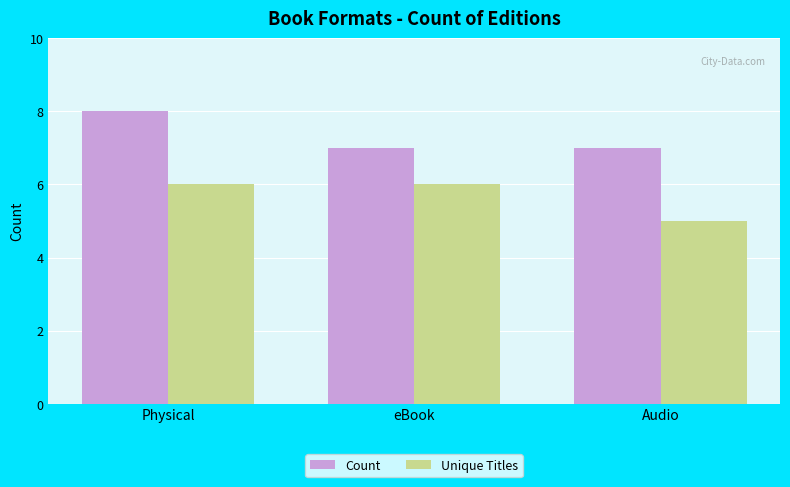

What is the average value of the Count series?

7